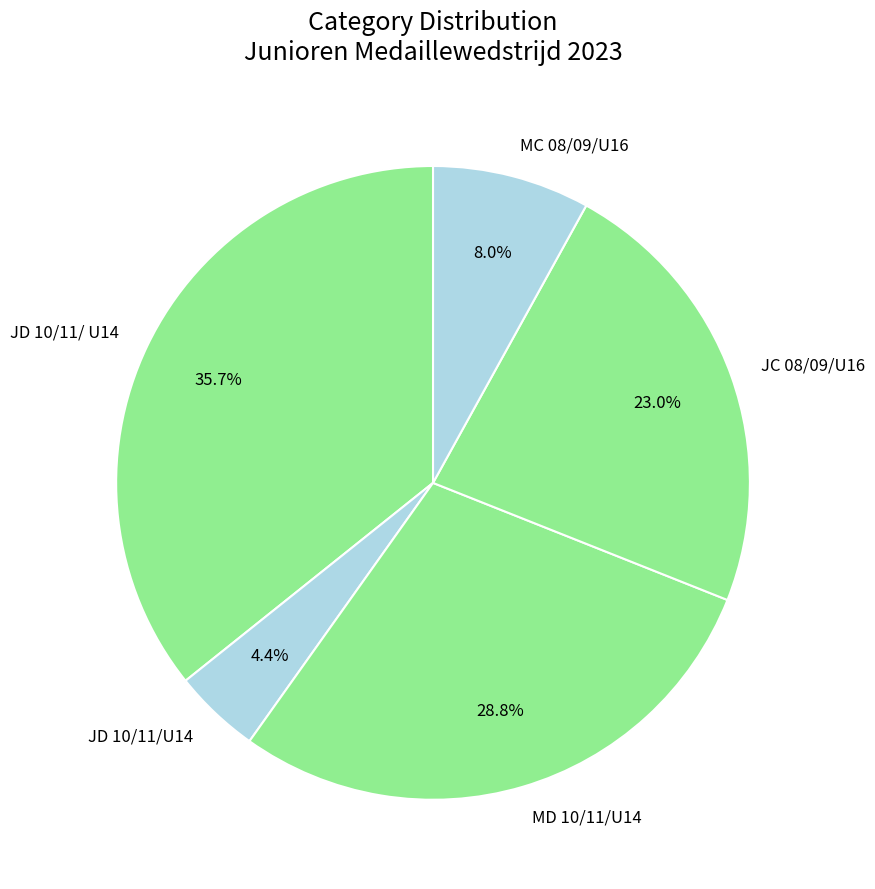

Which has a higher value, MC 08/09/U16 or JD 10/11/ U14?

JD 10/11/ U14